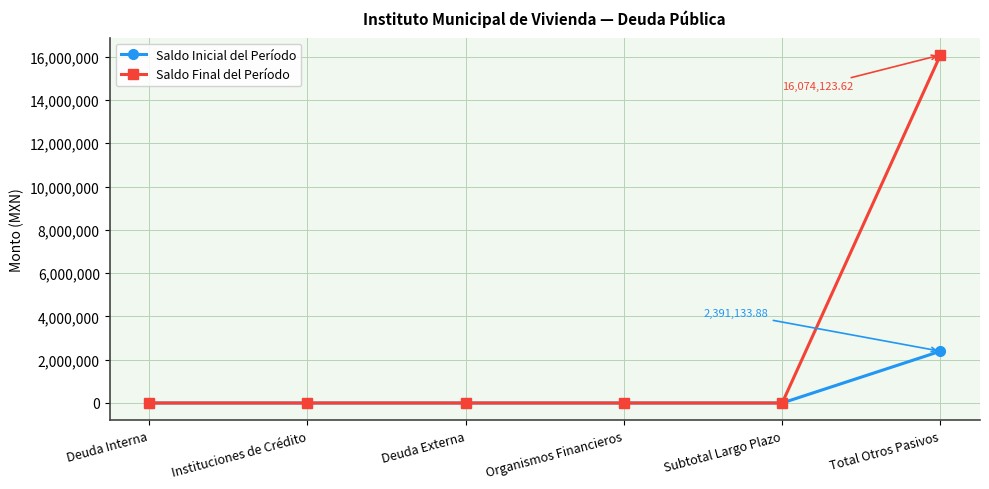

At which label does Saldo Final del Período reach its peak?

Total Otros Pasivos